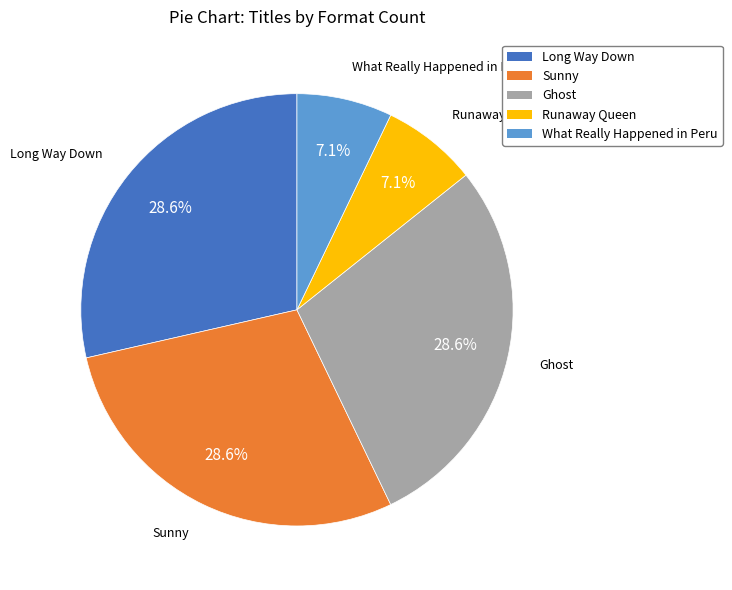

What percentage is NOT represented by What Really Happened in Peru?

92.9%